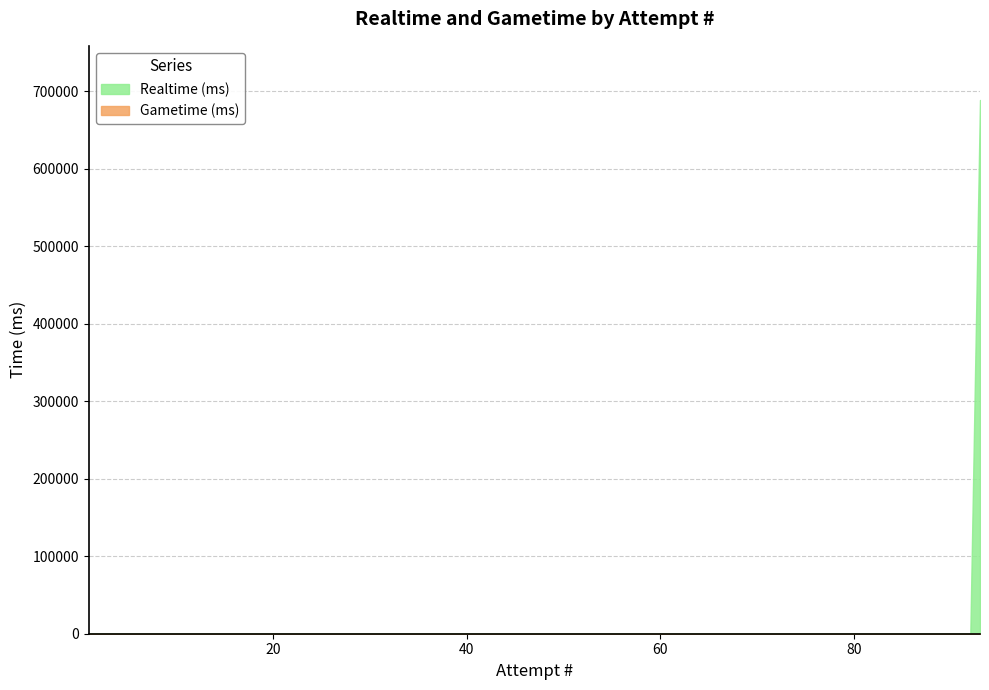

Count the number of categories in the chart.

93